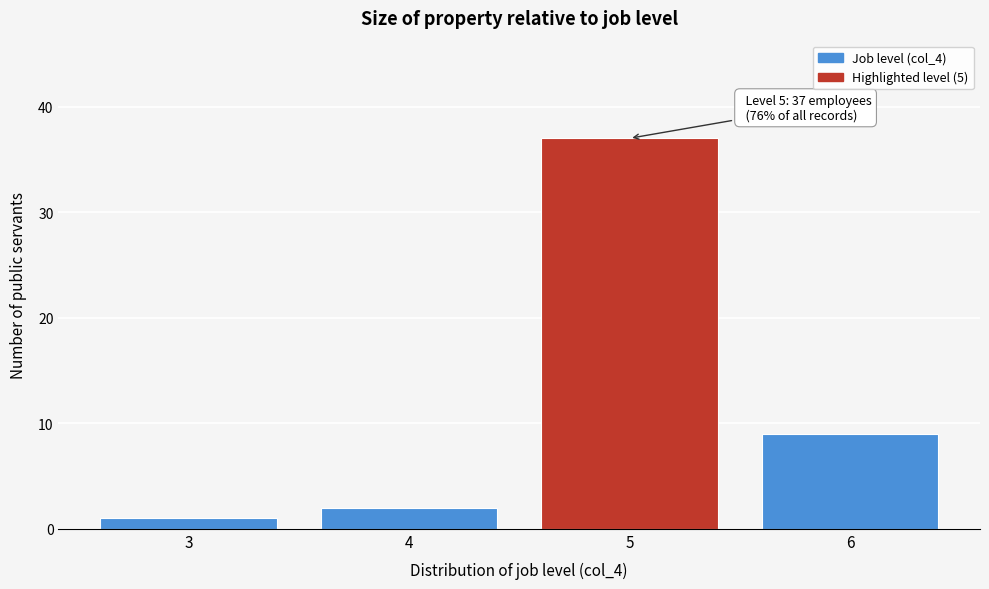

Reading left to right, list all the values displayed in this chart.

1	2	37	9